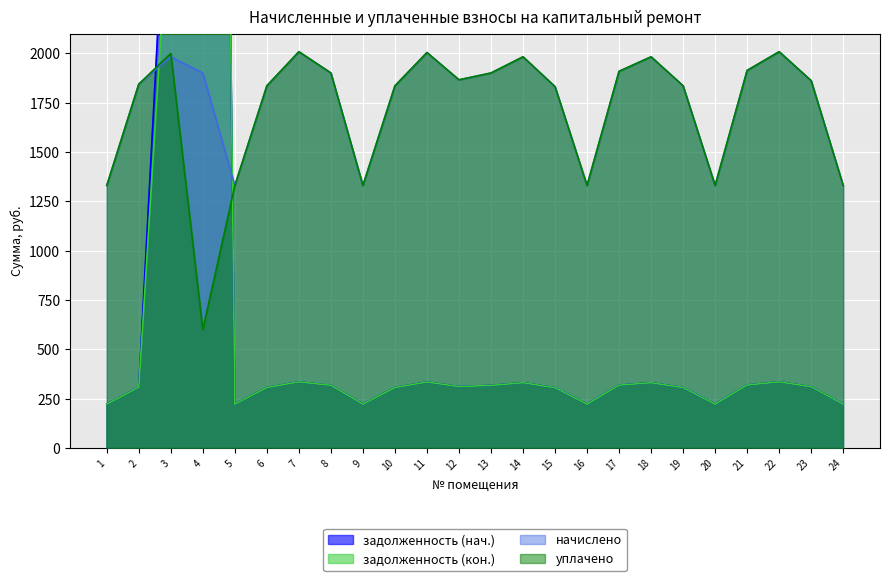

True or false: задолженность (нач.) has a value of 222.7 at 11.

False